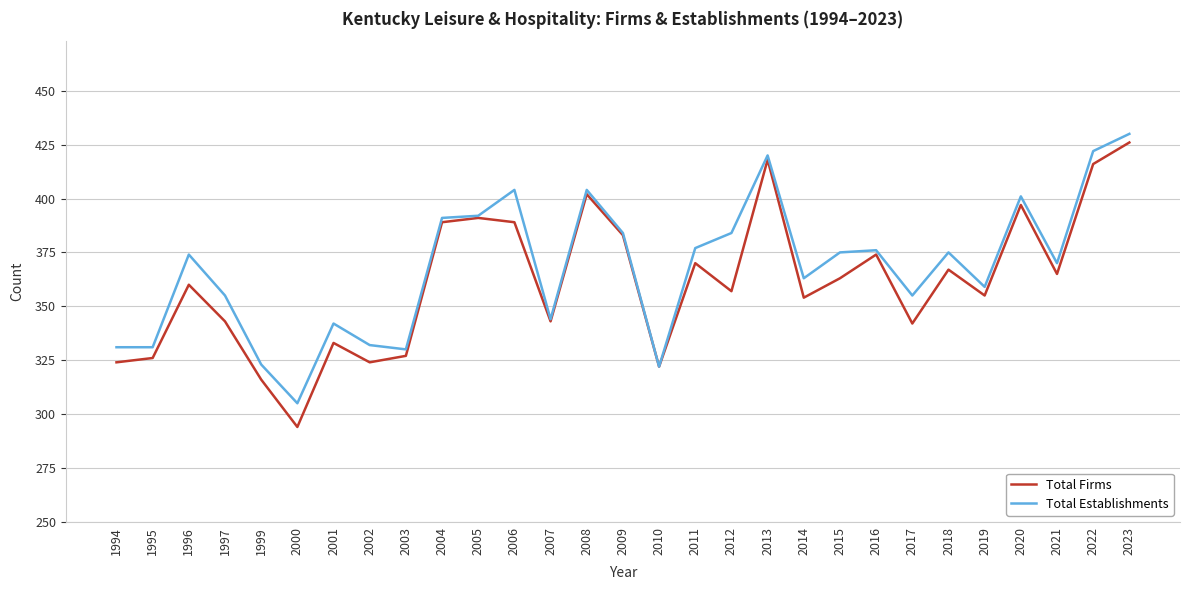

At which category does the chart reach its minimum across all series?

2000